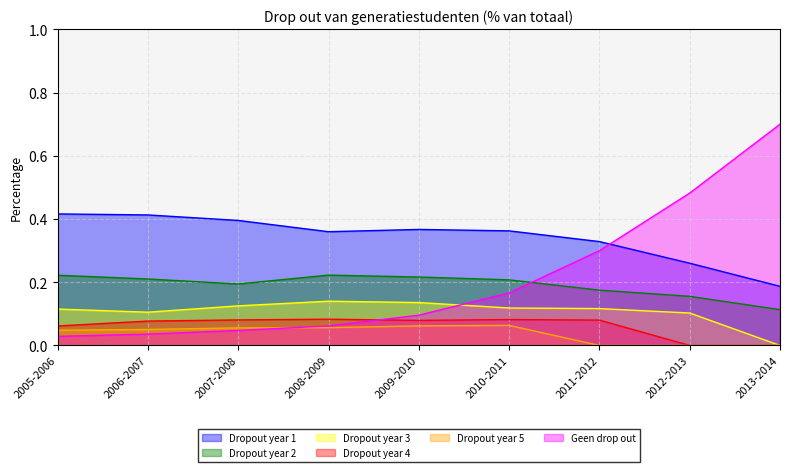

What is the difference between the highest and lowest values at 2009-2010?

0.3